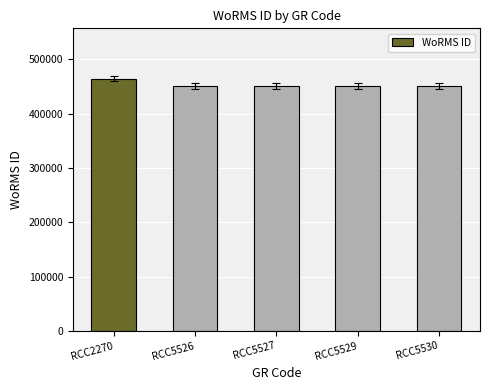

What is the maximum value shown in the chart?

464322